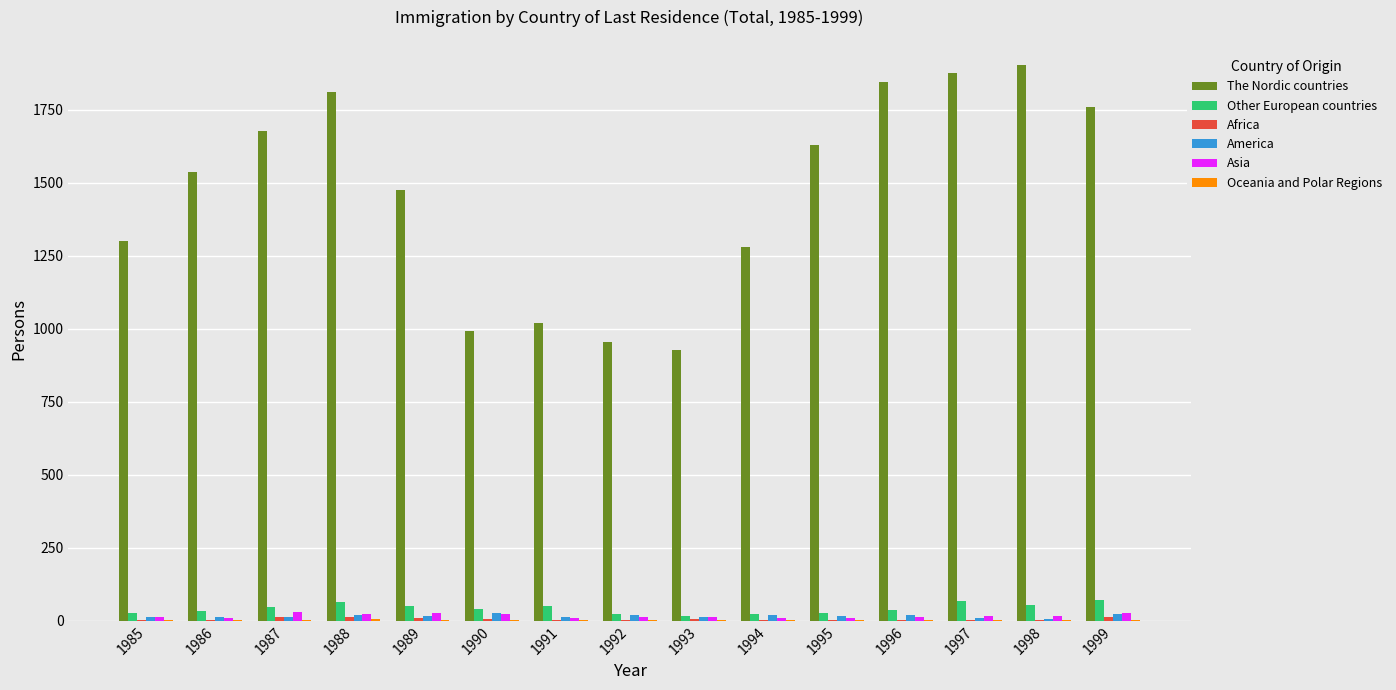

The value of The Nordic countries at 1994 is 753. True or false?

False